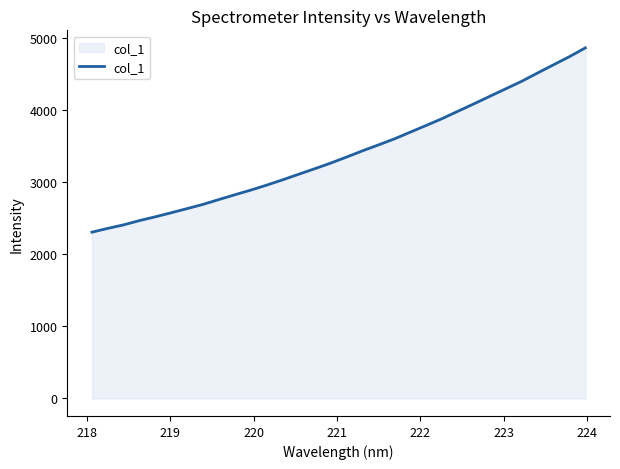

What is the smallest value displayed?

2305.0